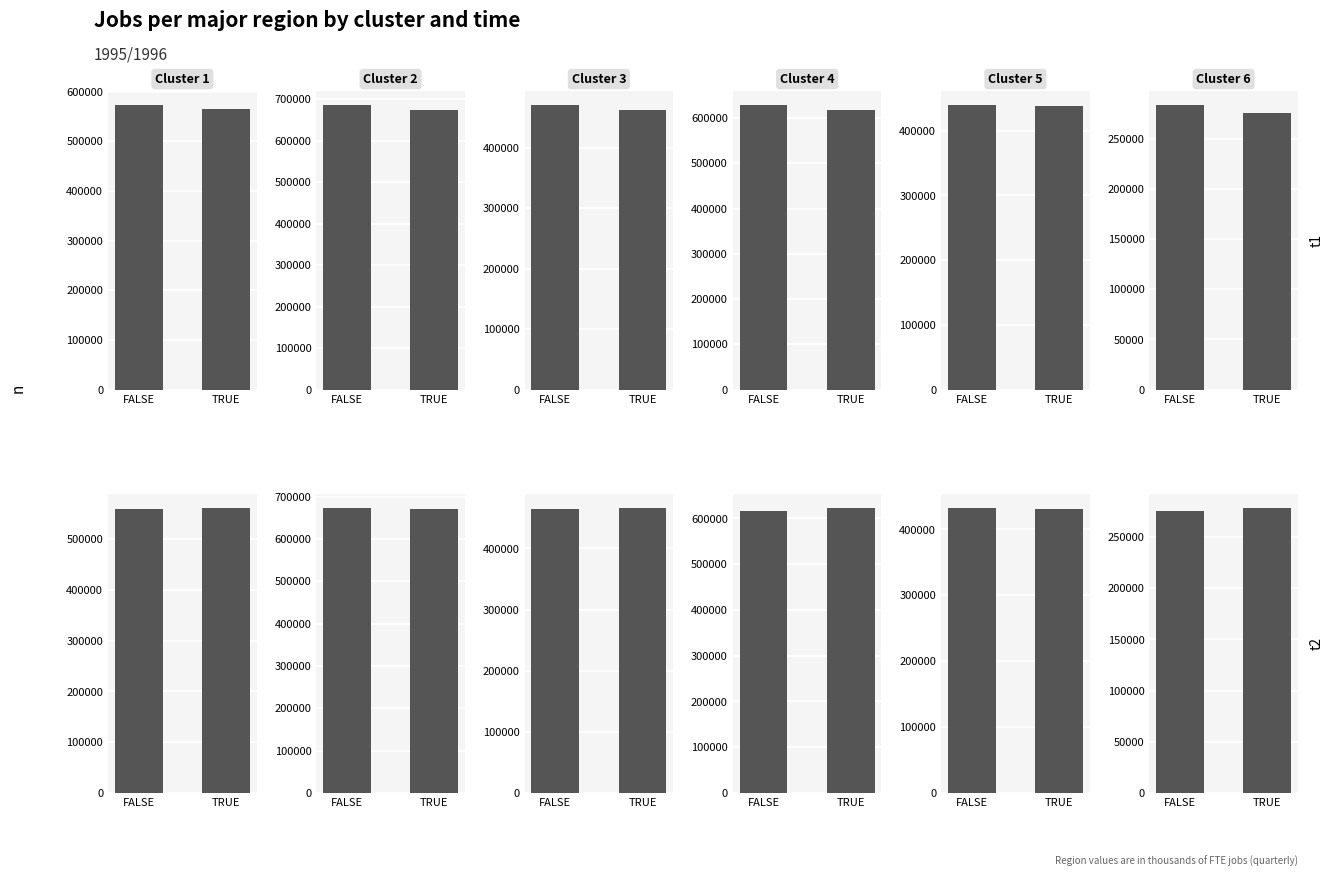

At how many categories does at least one series exceed 570822?

1